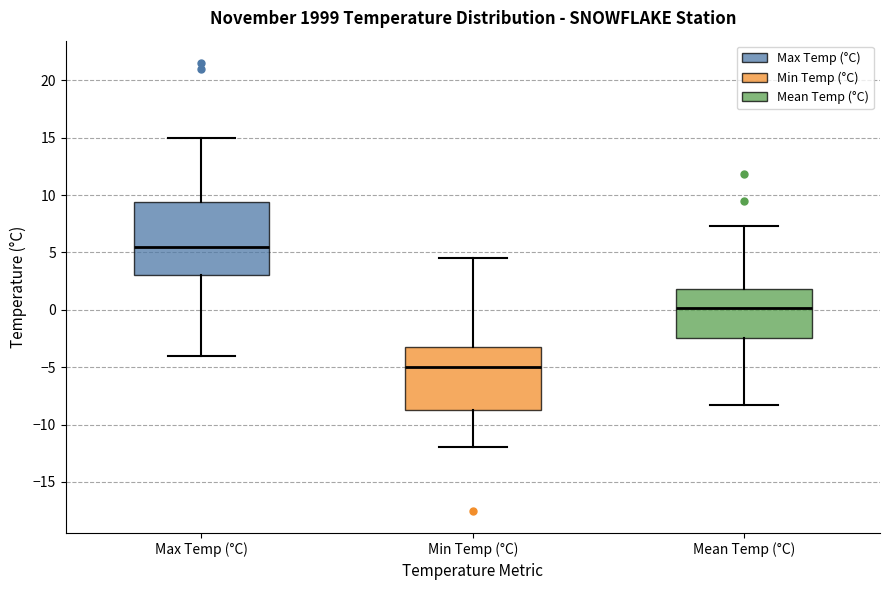

Which box is the tallest, from its lower edge to its upper edge?

Max Temp (°C)